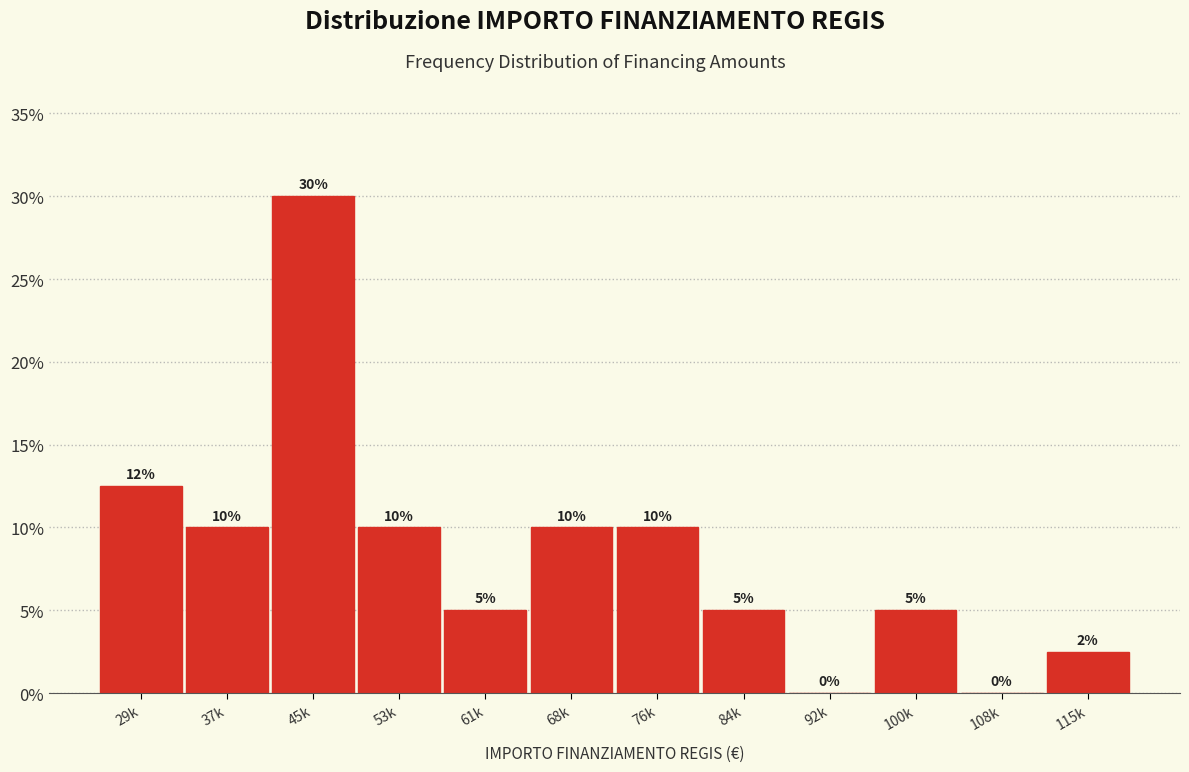

Between 108k and 76k, which is larger?

76k